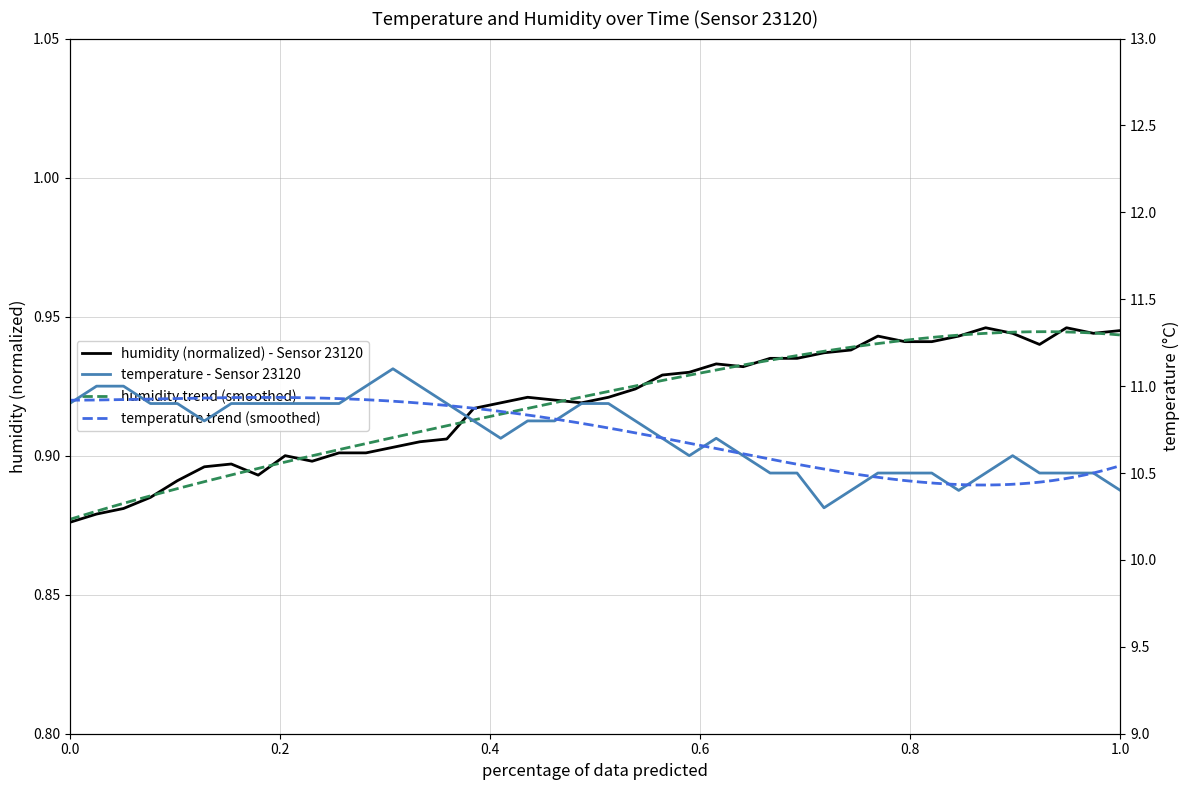

What is the average value of the temperature series?

10.7